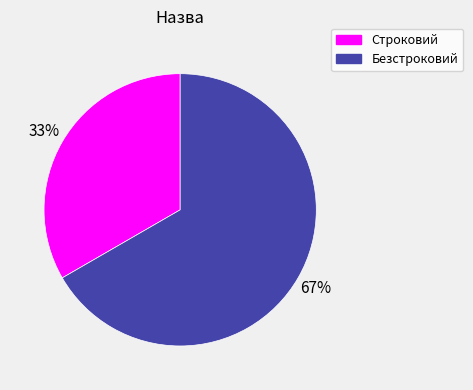

Rank the categories by value from lowest to highest.

Строковий, Безстроковий